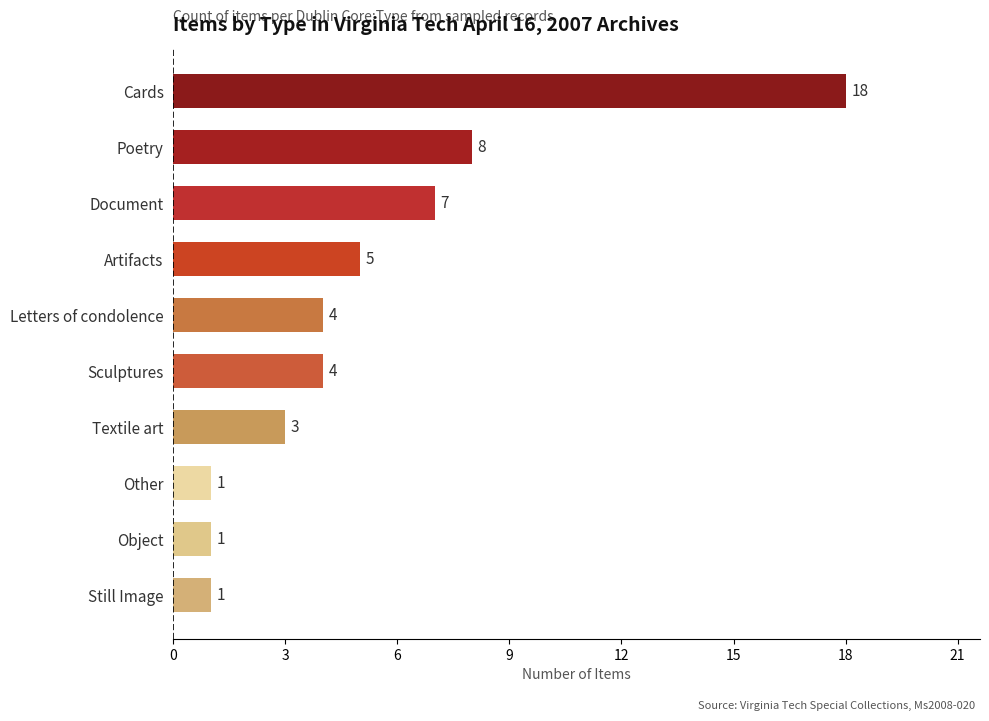

Is it true that the value at Other is 0?

False